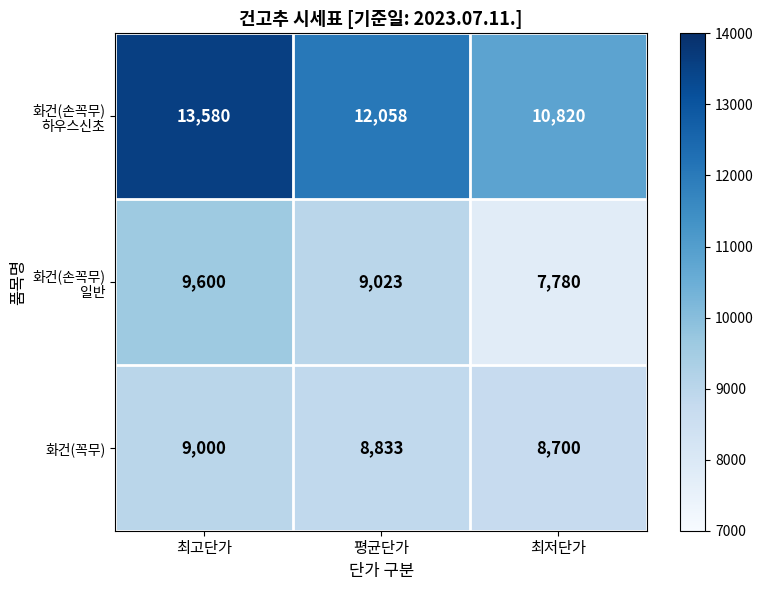

True or false: 화건(꼭무) has a value of 9000 at 최고단가.

True